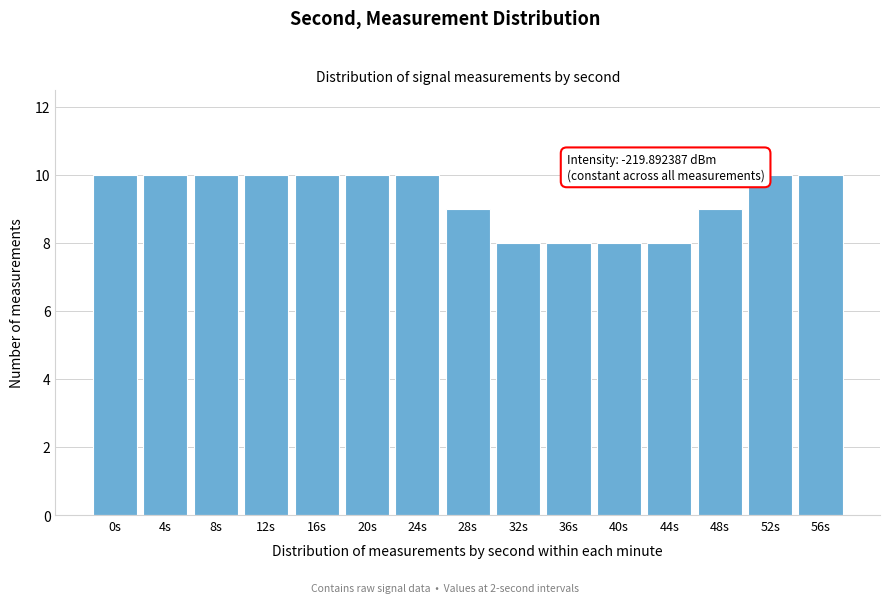

Reading left to right, transcribe all the data shown in this chart.

0s=10	4s=10	8s=10	12s=10	16s=10	20s=10	24s=10	28s=9	32s=8	36s=8	40s=8	44s=8	48s=9	52s=10	56s=10